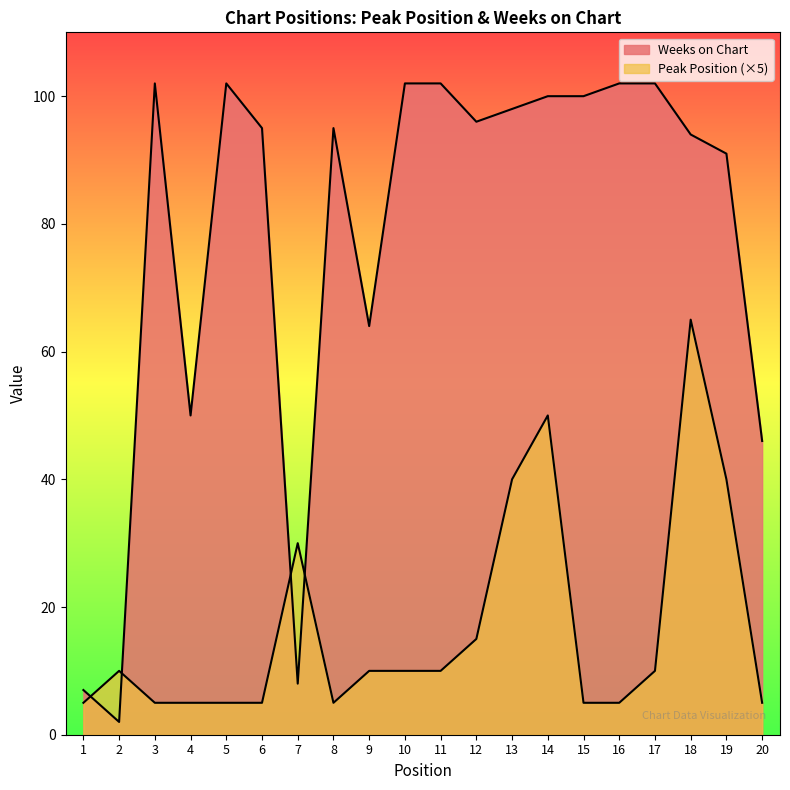

At which category does Peak Position reach its first local valley?

8